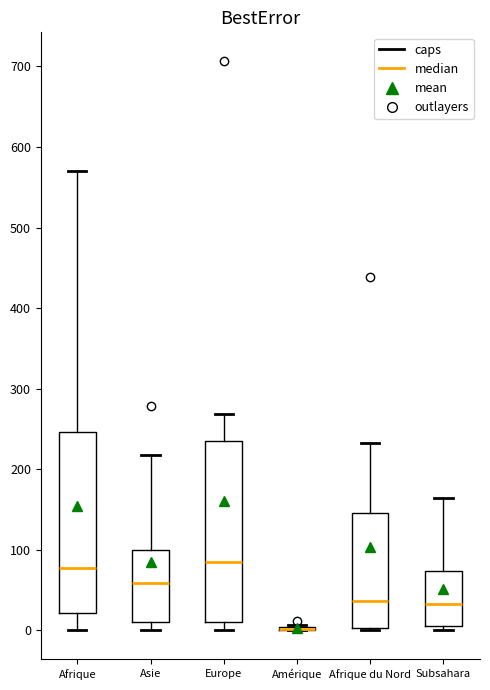

Reading left to right, read every box against the y-axis: the position of its median line, the range the box covers, and the ends of its whiskers. The values are not printed on the chart, so give them approximately, as read against the axis.

Afrique: median 80, box 20 to 250, whiskers 0 to 570
Asie: median 60, box 10 to 100, whiskers 0 to 220
Europe: median 90, box 10 to 240, whiskers 0 to 270
Amérique: box collapsed to a line at 0, whiskers 0 to 10
Afrique du Nord: median 40, box 0 to 150, whiskers 0 (just below the box's lower edge) to 230
Subsahara: median 30, box 10 to 70, whiskers 0 to 160